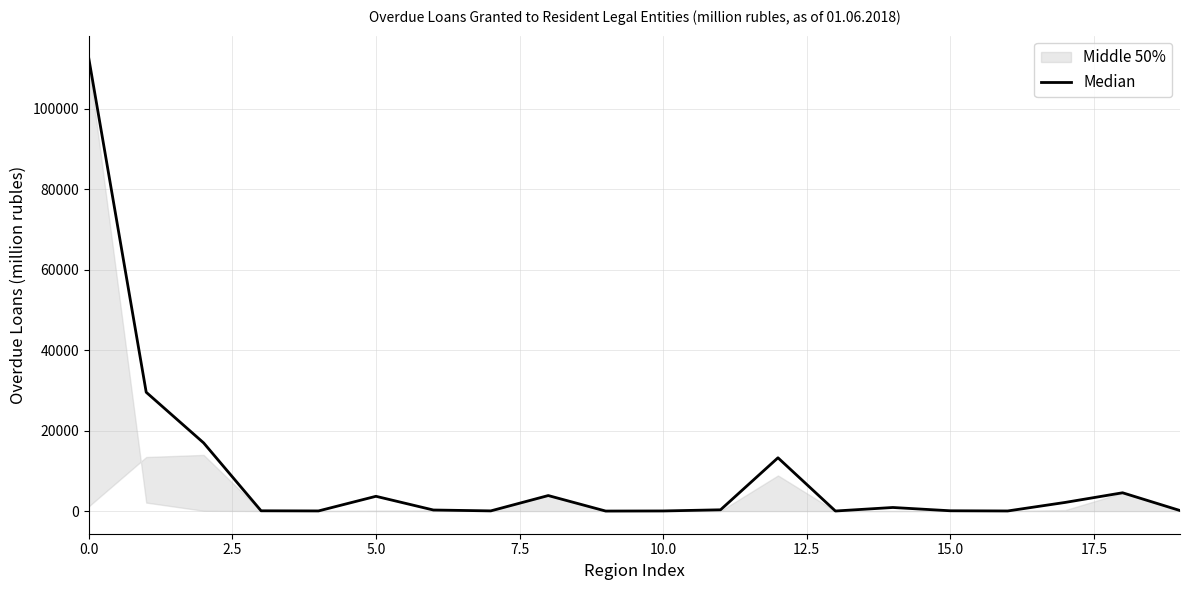

The value at 20.0 is 6401. True or false?

False